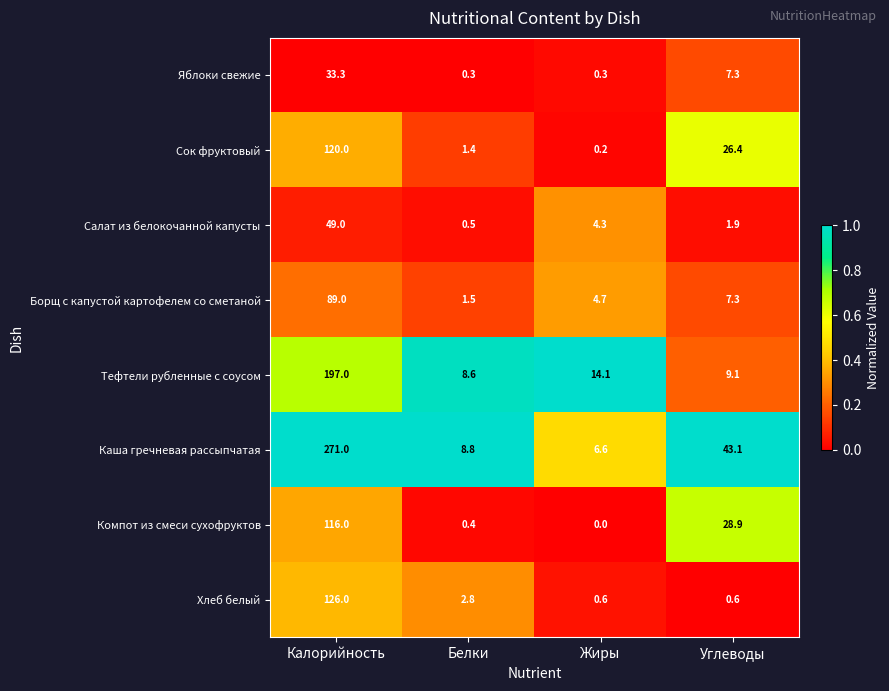

What is the difference between the highest and lowest values at Углеводы?

42.5